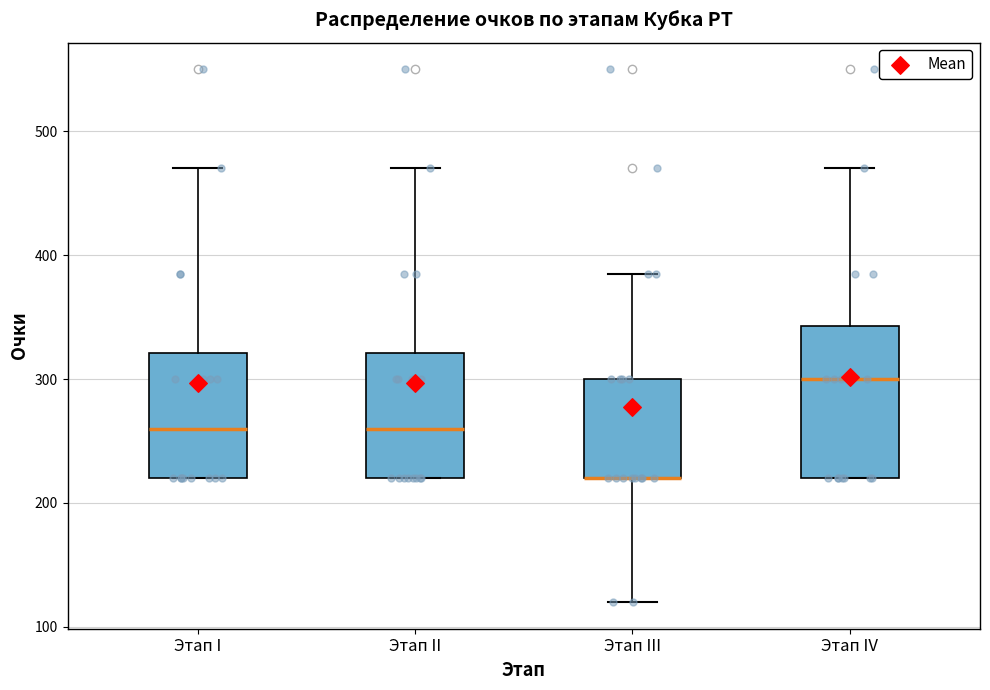

Where is the lower edge of the box for Этап III on the y-axis? The values are not printed on the chart, so give them approximately, as read against the axis.

220